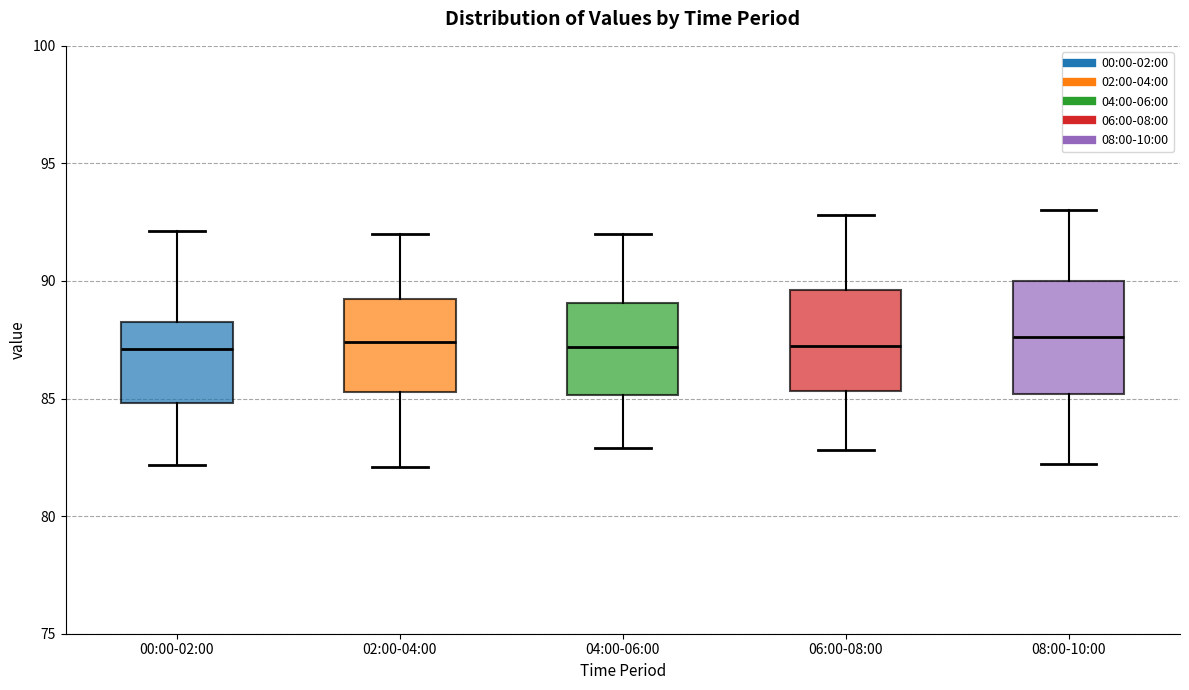

Which box is the tallest, from its lower edge to its upper edge?

08:00-10:00